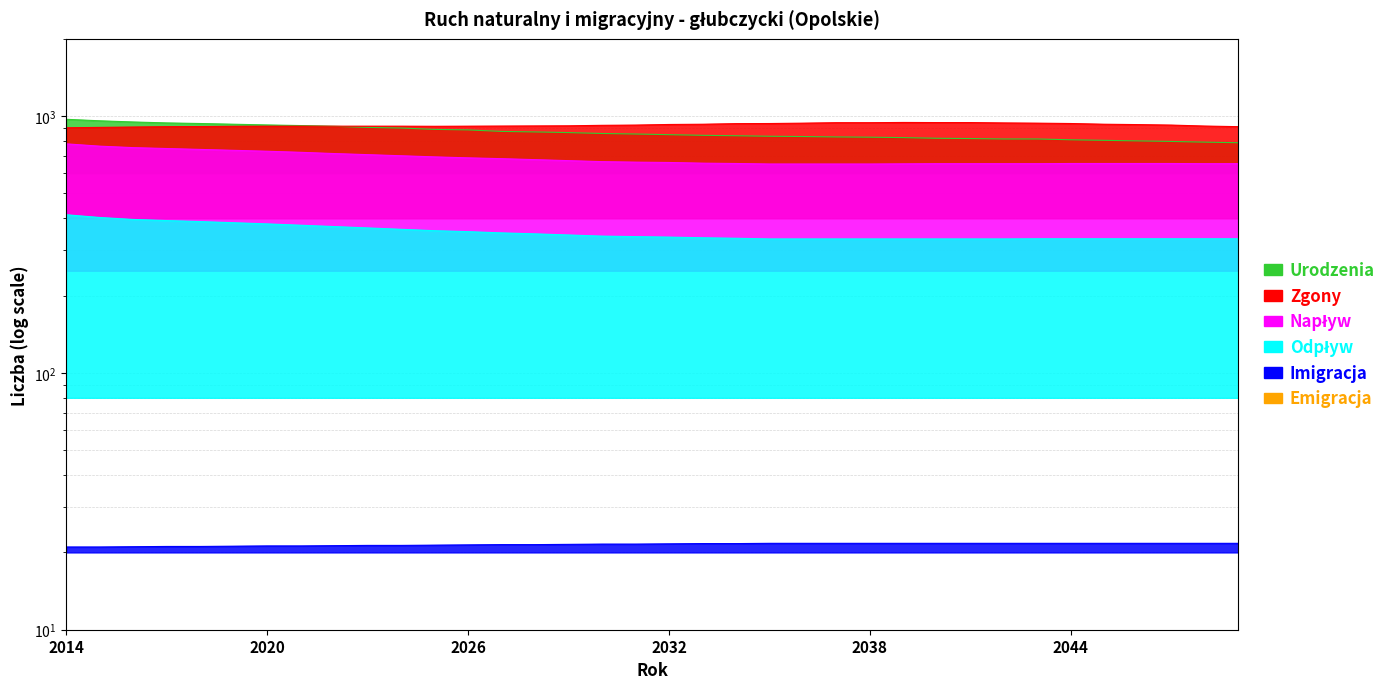

What is the total value across all series at 2029?

2820.6